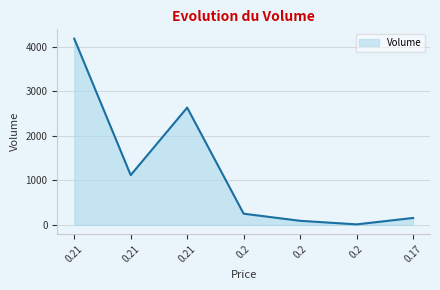

What is the change in value from 0.21 to 0.21?

-1550